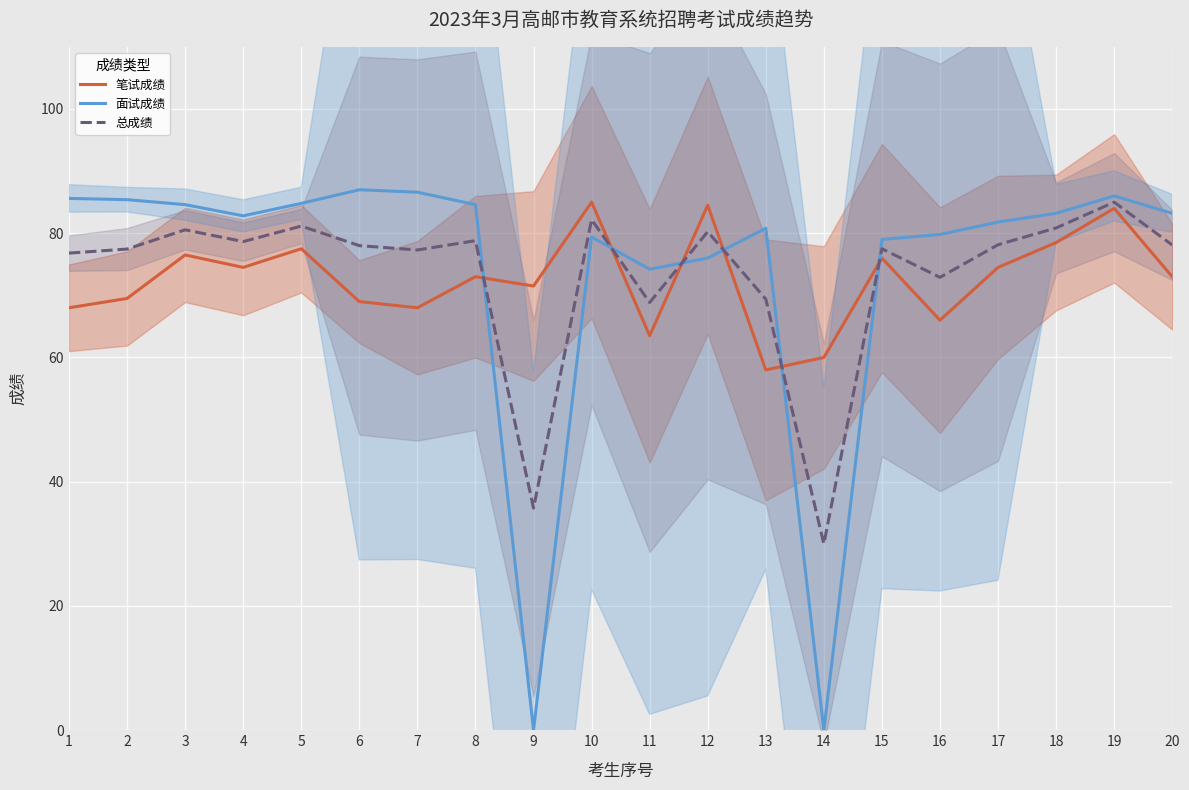

At which label does 笔试成绩 first exceed 73?

3